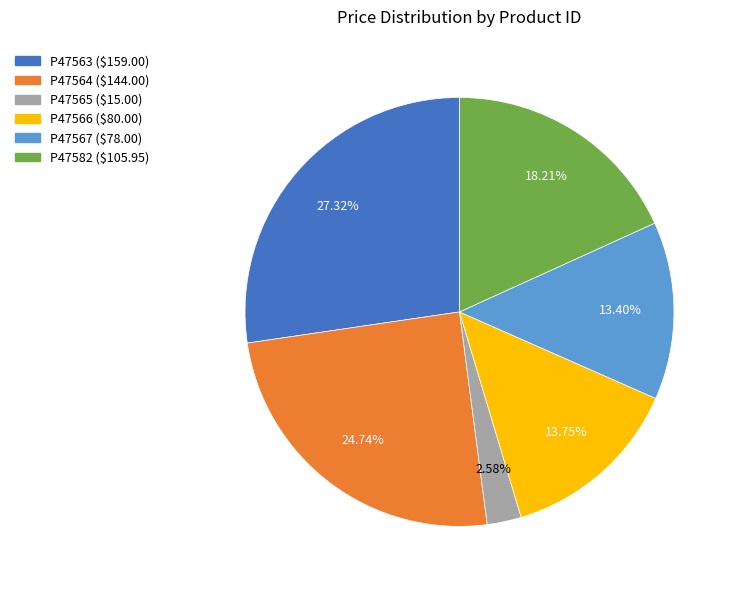

To the nearest percent, what is the difference between the P47564 and P47565 slice percentages?

22%